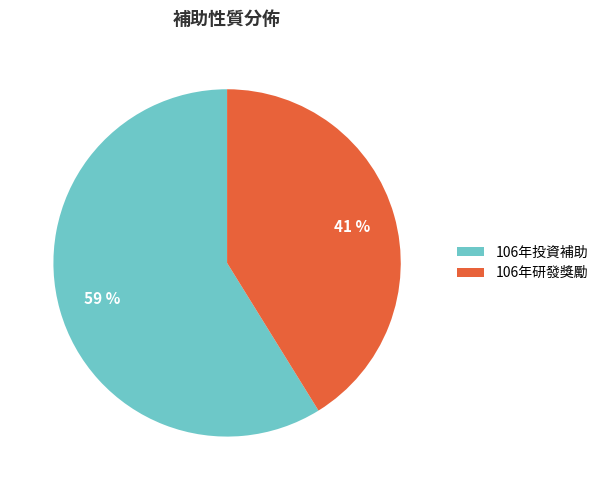

True or false: 106年投資補助 accounts for 53% of the total.

False